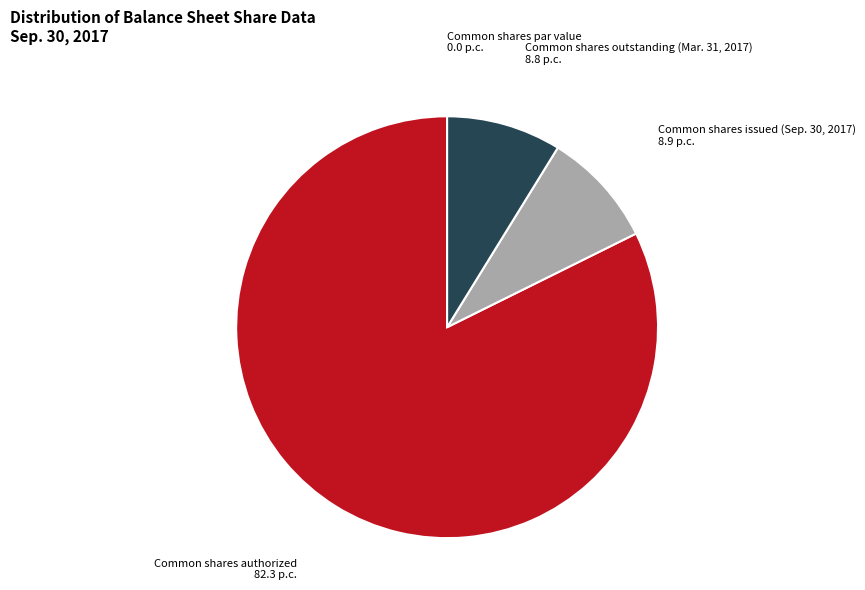

Does any single category account for the majority?

Yes